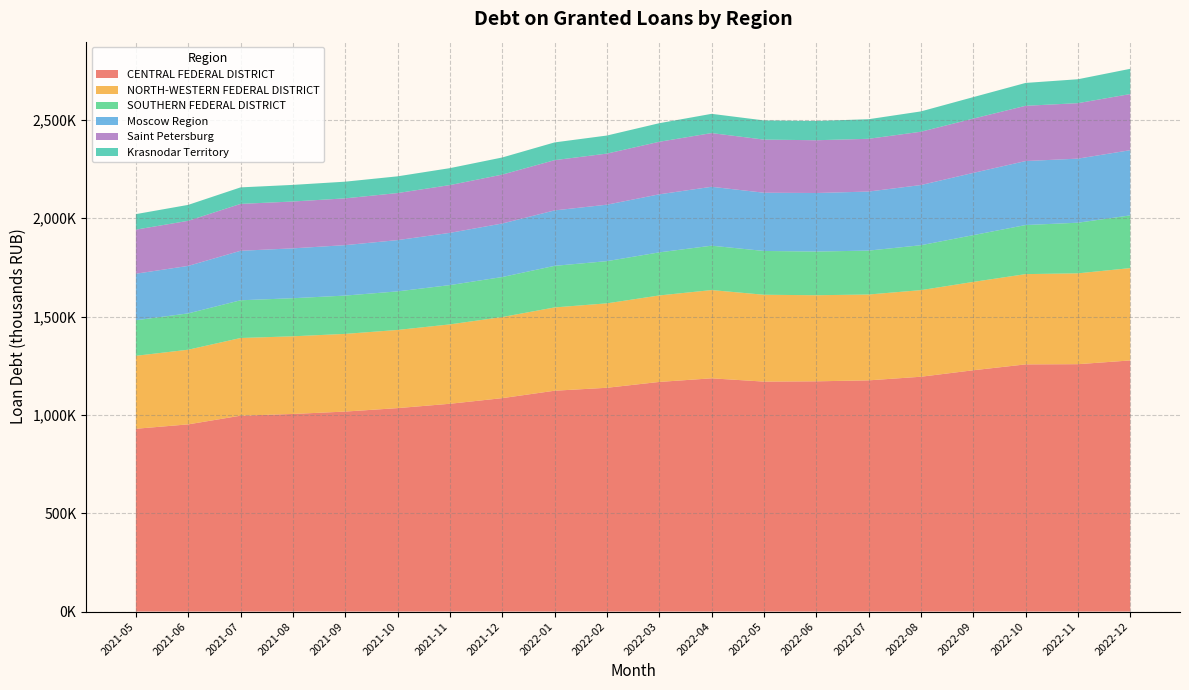

Reading right to left, extract all data points from this chart.

CENTRAL FEDERAL DISTRICT: 2022-12=1276766	2022-11=1257721	2022-10=1256670	2022-09=1226842	2022-08=1193883	2022-07=1175481	2022-06=1170585	2022-05=1169166	2022-04=1185826	2022-03=1167486	2022-02=1137755	2022-01=1122823	2021-12=1085050	2021-11=1056477	2021-10=1034354	2021-09=1016820	2021-08=1004669	2021-07=995799	2021-06=951755	2021-05=929376
NORTH-WESTERN FEDERAL DISTRICT: 2022-12=469409	2022-11=461918	2022-10=458926	2022-09=449210	2022-08=440321	2022-07=436469	2022-06=437646	2022-05=441580	2022-04=448710	2022-03=439653	2022-02=429272	2022-01=423482	2021-12=412319	2021-11=403598	2021-10=397378	2021-09=394947	2021-08=394831	2021-07=394990	2021-06=379552	2021-05=370998
SOUTHERN FEDERAL DISTRICT: 2022-12=267975	2022-11=257350	2022-10=249497	2022-09=237660	2022-08=228289	2022-07=223166	2022-06=222113	2022-05=222603	2022-04=225570	2022-03=218988	2022-02=214475	2022-01=211298	2021-12=203386	2021-11=199697	2021-10=196053	2021-09=194712	2021-08=193567	2021-07=191820	2021-06=184669	2021-05=180624
Moscow Region: 2022-12=331510	2022-11=325736	2022-10=325334	2022-09=316515	2022-08=305992	2022-07=300223	2022-06=297639	2022-05=296116	2022-04=299472	2022-03=295153	2022-02=287090	2022-01=281880	2021-12=272170	2021-11=265533	2021-10=260678	2021-09=256486	2021-08=253523	2021-07=251632	2021-06=241407	2021-05=236628
Saint Petersburg: 2022-12=285428	2022-11=282028	2022-10=280904	2022-09=275992	2022-08=270990	2022-07=268247	2022-06=268245	2022-05=270038	2022-04=273069	2022-03=267086	2022-02=259767	2022-01=255513	2021-12=248614	2021-11=242992	2021-10=239297	2021-09=237827	2021-08=238194	2021-07=238373	2021-06=229226	2021-05=224132
Krasnodar Territory: 2022-12=128307	2022-11=121573	2022-10=116275	2022-09=109222	2022-08=103343	2022-07=99492	2022-06=97998	2022-05=97550	2022-04=97834	2022-03=94425	2022-02=91802	2022-01=90216	2021-12=87040	2021-11=86083	2021-10=84953	2021-09=84796	2021-08=84459	2021-07=83932	2021-06=81022	2021-05=78839